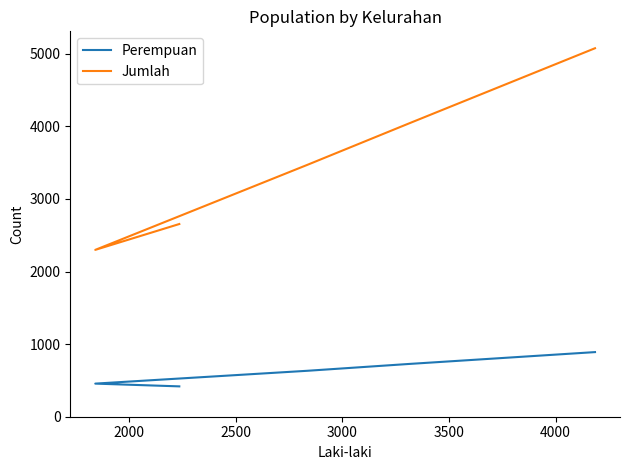

How many interior local valleys does the Jumlah series have?

1